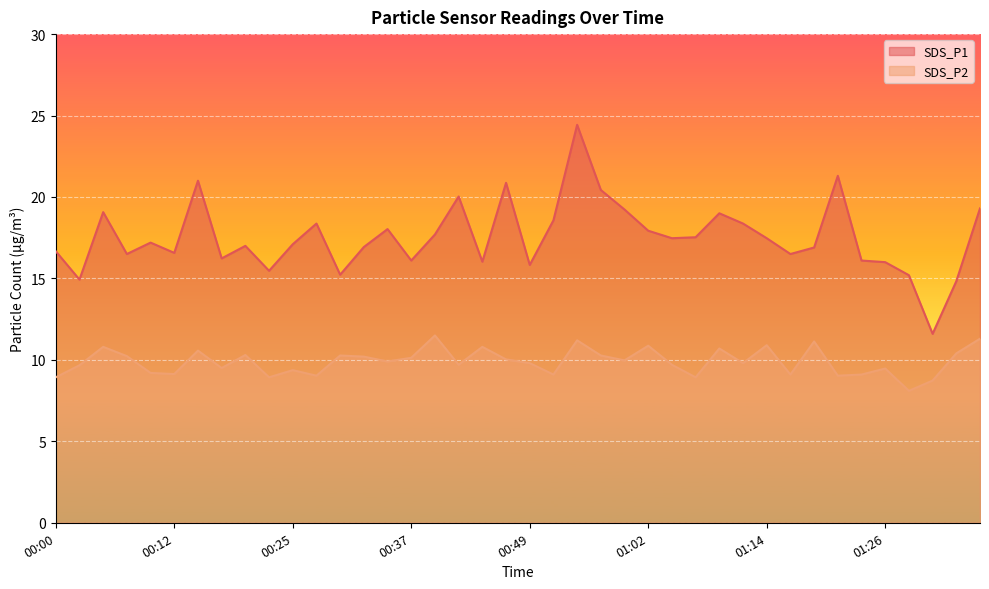

At which category is the sum across all series the highest?

00:54